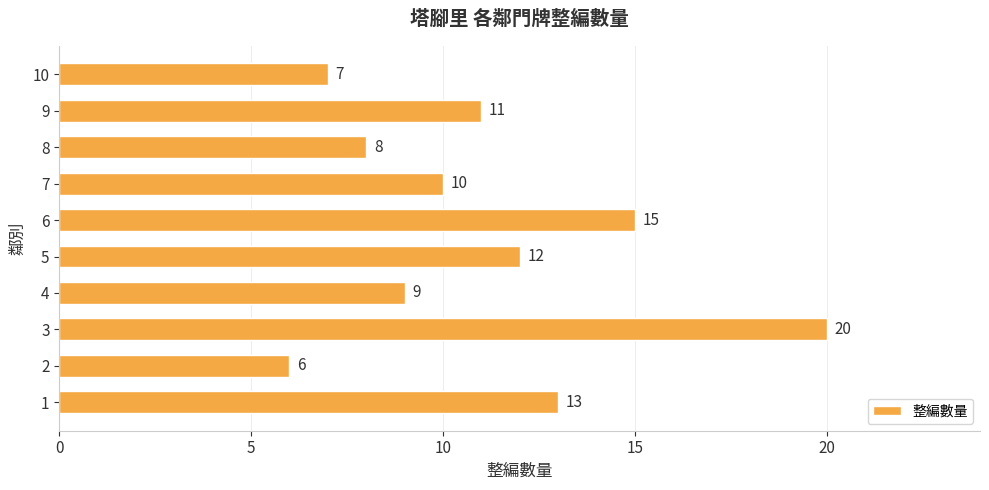

True or false: the data shows 36 at 3.

False